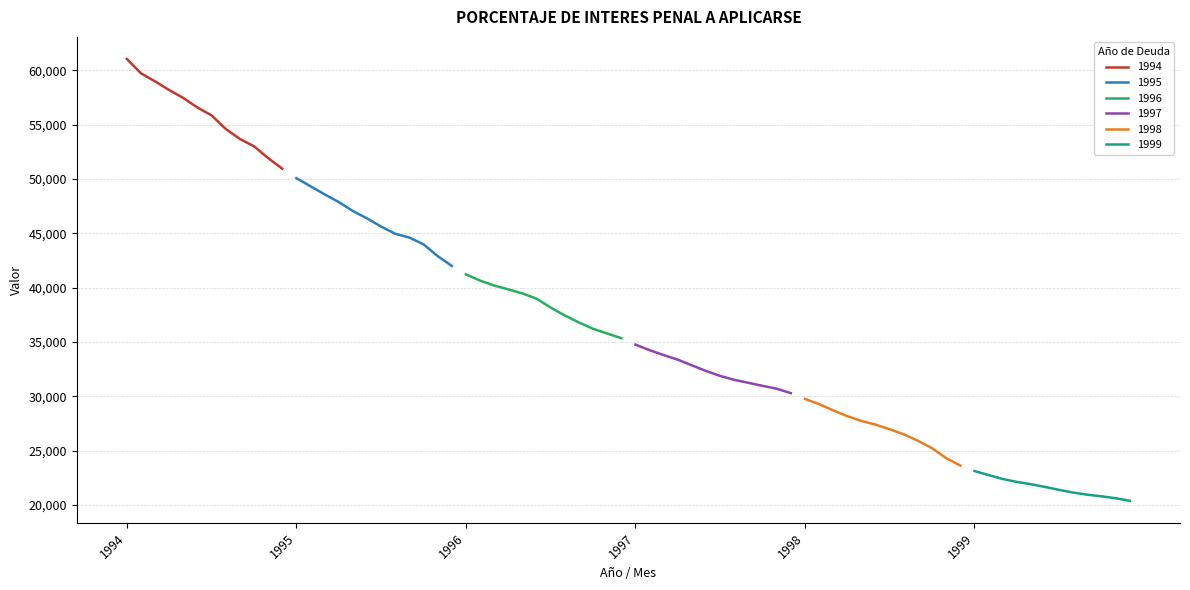

What is the difference between the 1999 values at NOV. and JUL.?

769.3